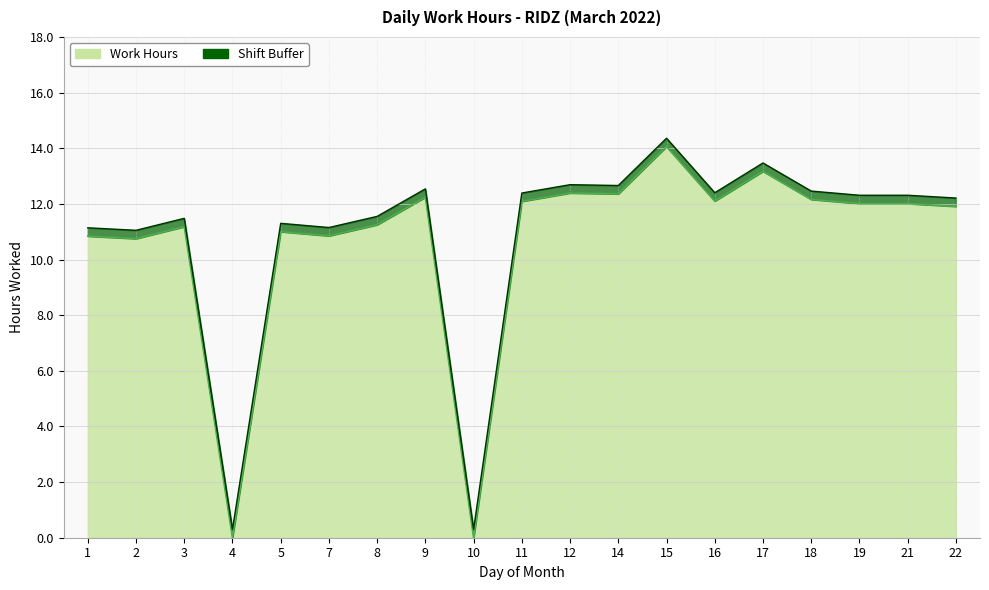

How many points are lower than both their immediate neighbors (excluding endpoints)?

6